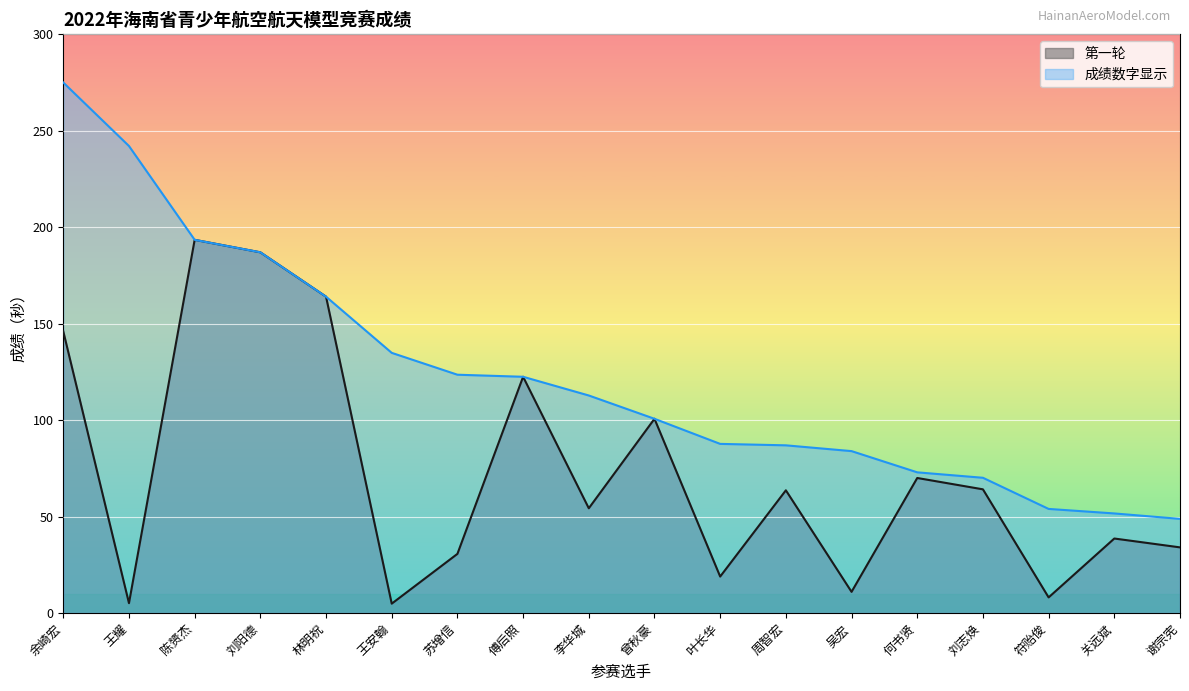

What is the spread (max minus min) of values at 叶长华?

68.8